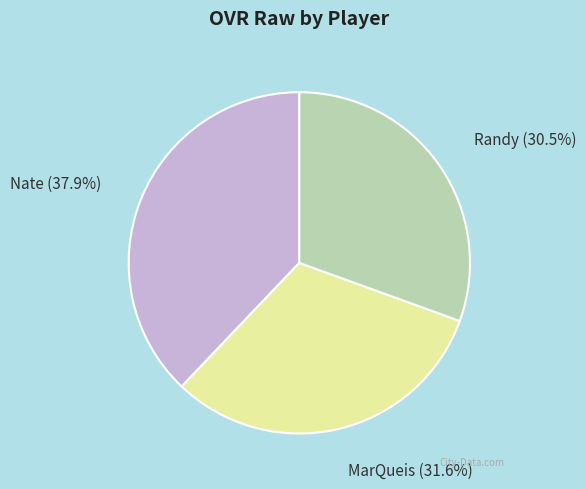

What percentage is the MarQueis slice, to the nearest percent?

32%